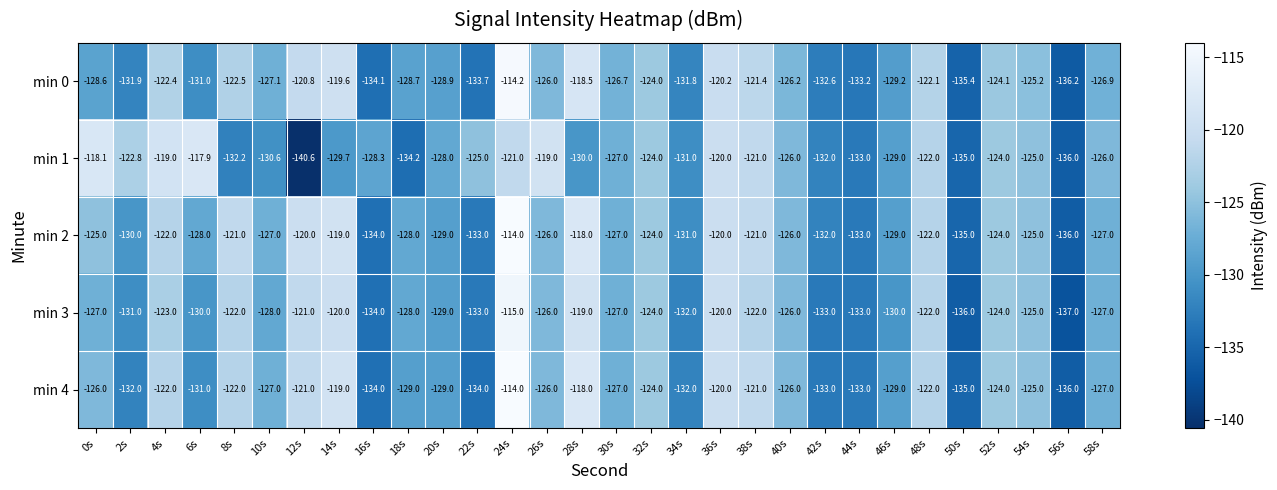

What is the total value across all series at 36s?

-600.2